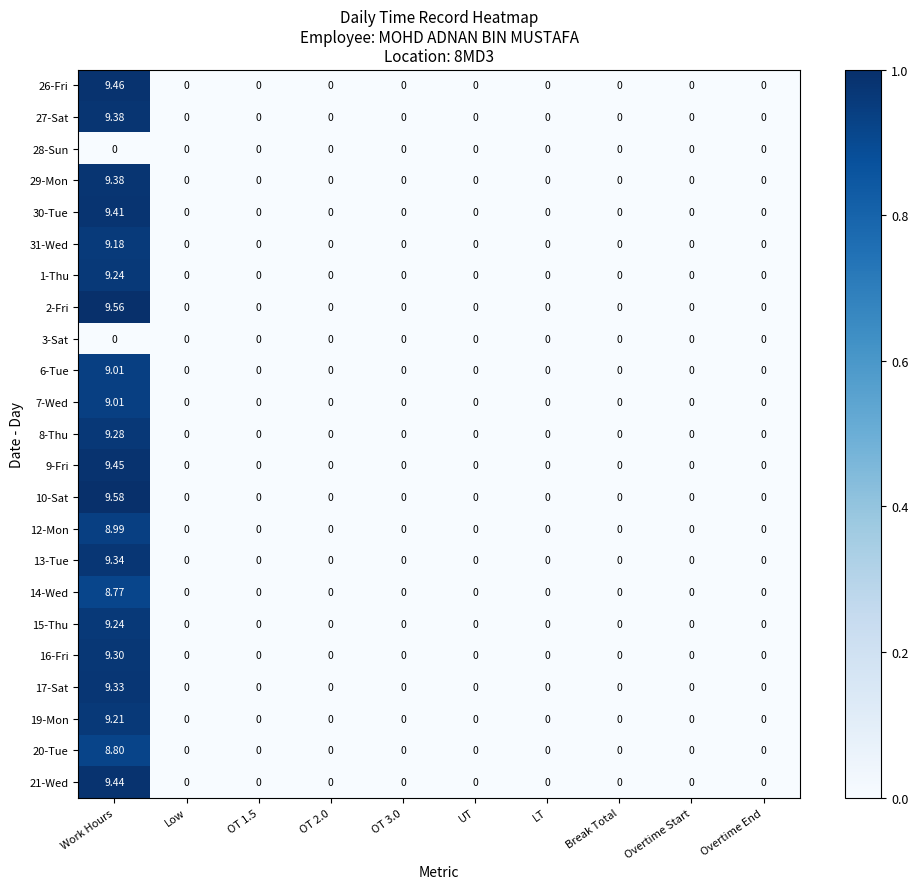

Which label corresponds to the largest value in the chart?

Work Hours